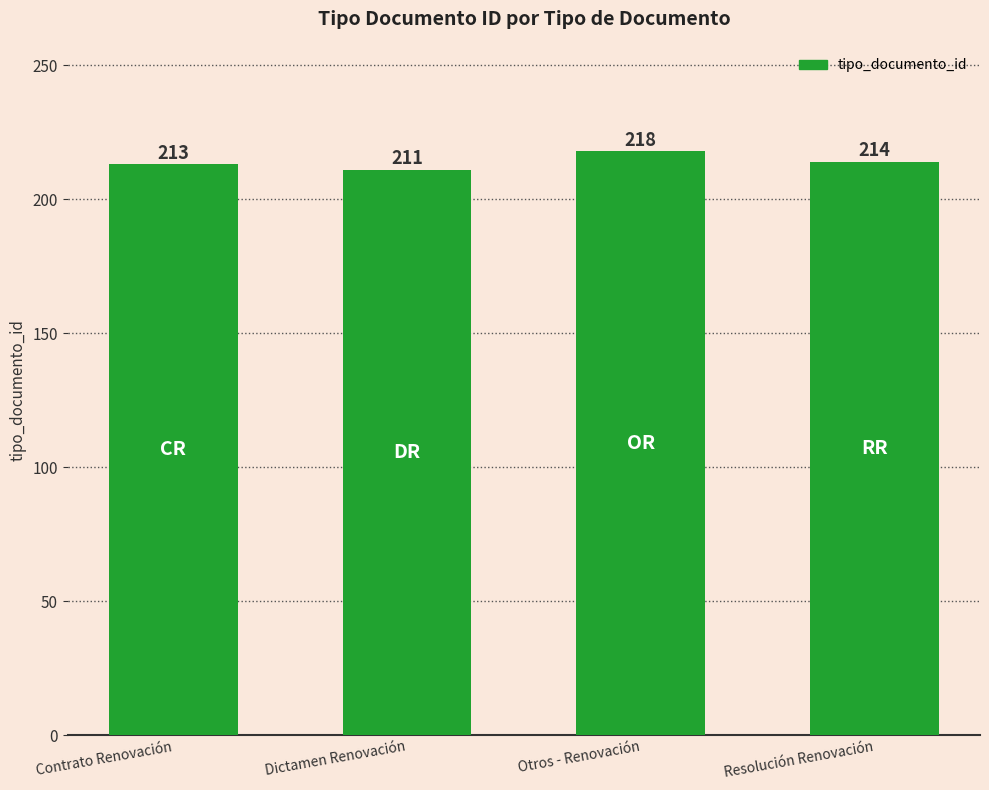

At which category does the chart reach its minimum across all series?

Dictamen Renovación